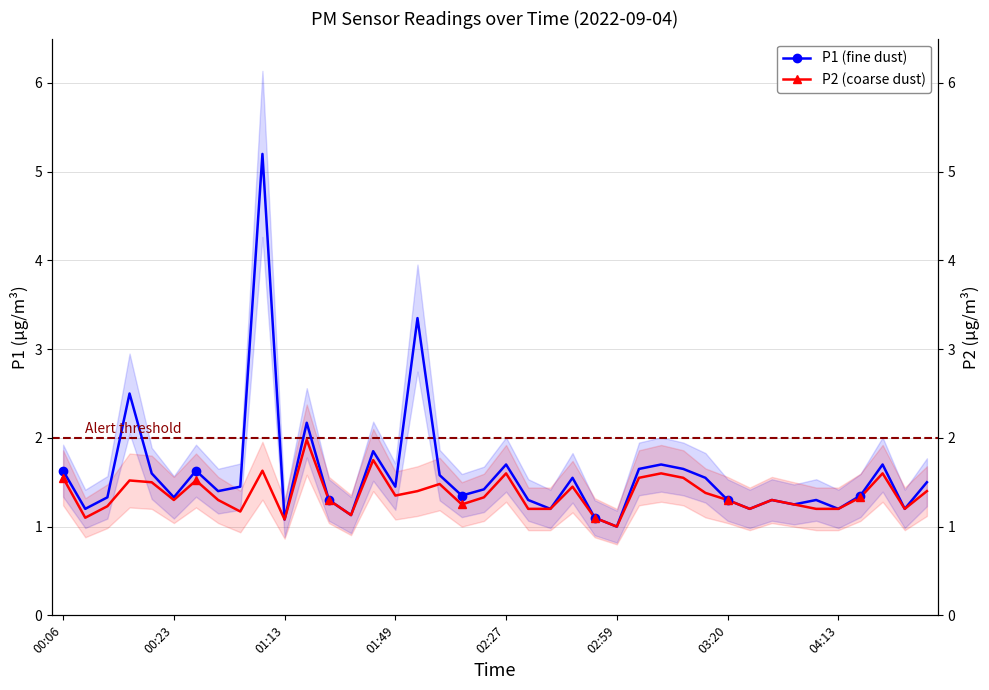

At which category is the sum across all series the highest?

9